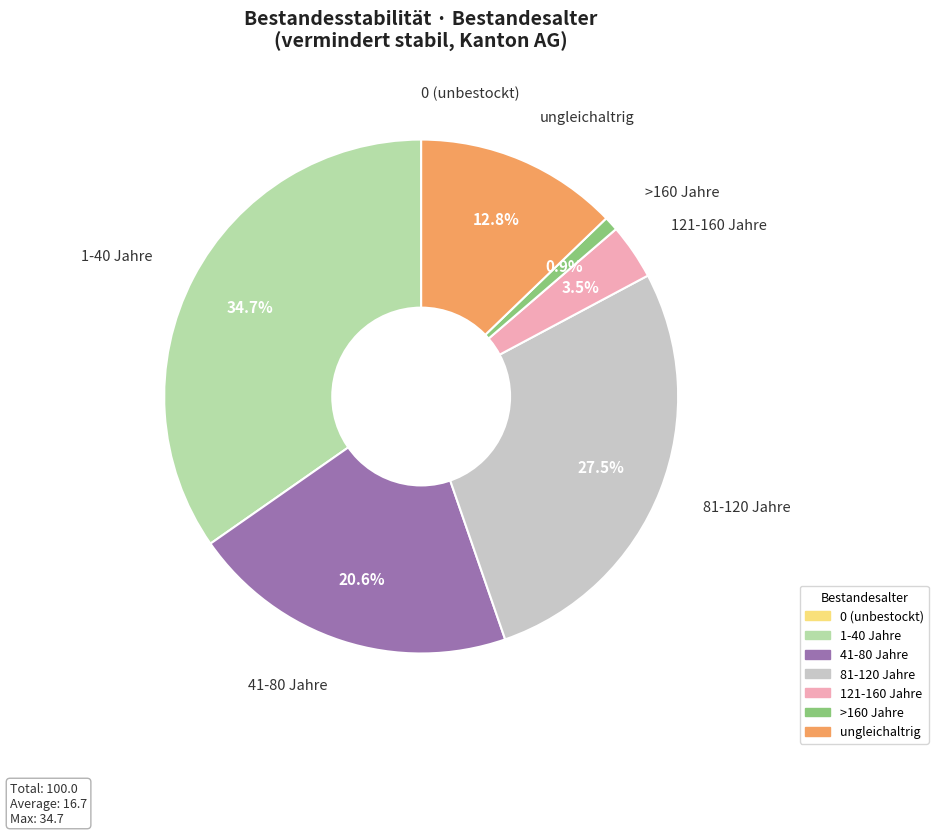

Which category has the biggest portion of the pie?

1-40 Jahre